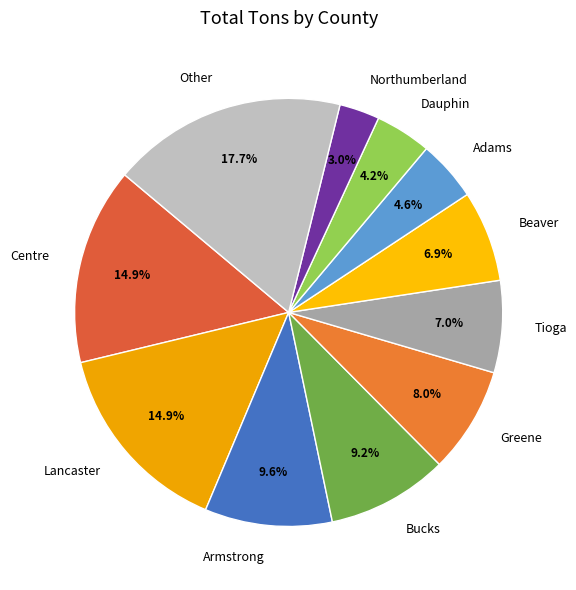

Between Greene and Adams, which is larger?

Greene